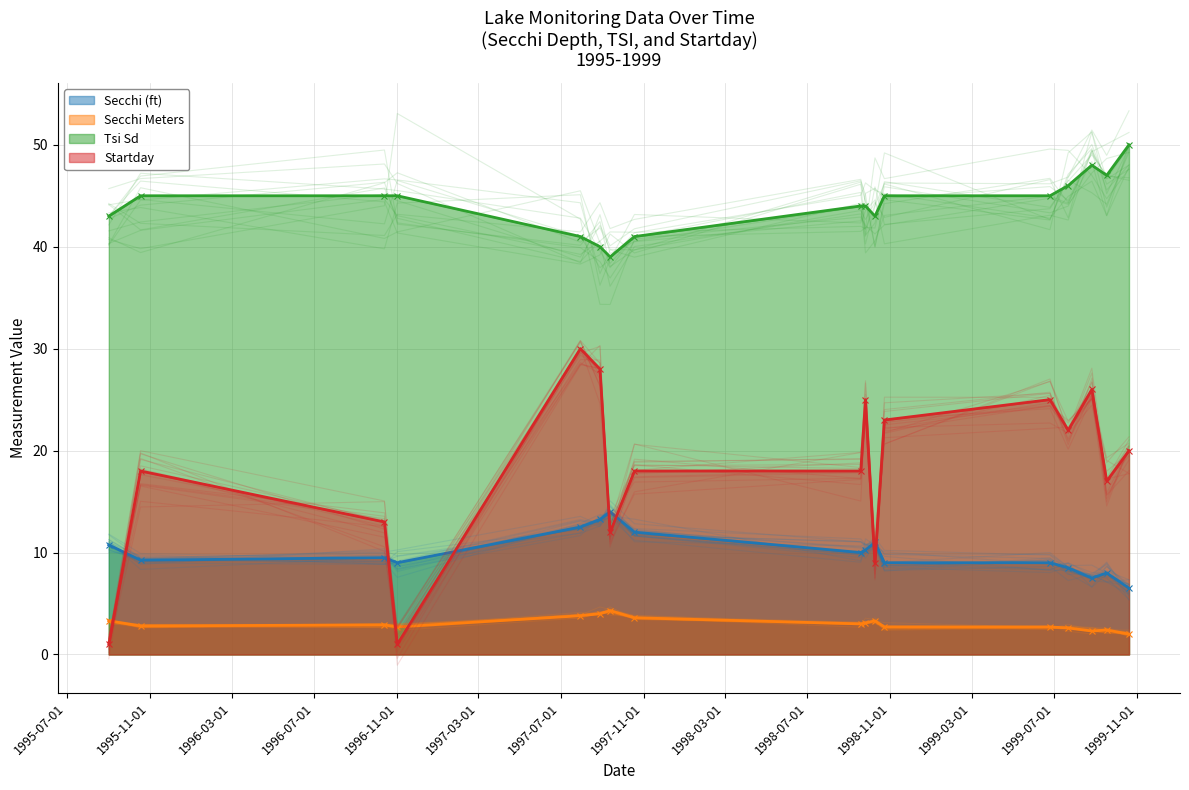

What are all the series names shown in the legend?

Secchi (ft), Secchi Meters, Tsi Sd, Startday